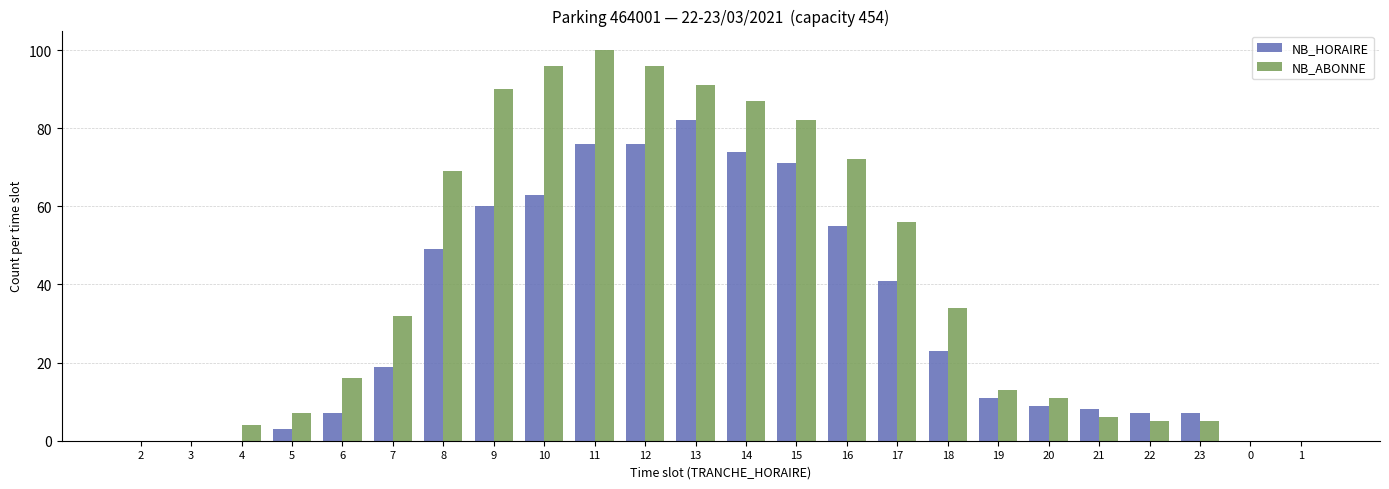

Which category has the highest value across all series?

11